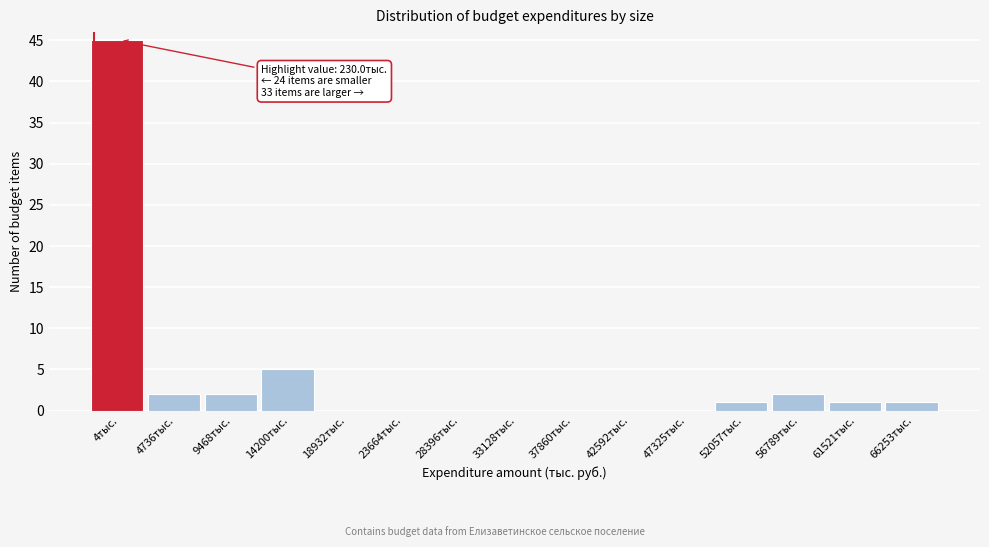

Reading right to left, extract all data points from this chart.

66253тыс.=1	61521тыс.=1	56789тыс.=2	52057тыс.=1	47325тыс.=0	42592тыс.=0	37860тыс.=0	33128тыс.=0	28396тыс.=0	23664тыс.=0	18932тыс.=0	14200тыс.=5	9468тыс.=2	4736тыс.=2	4тыс.=45